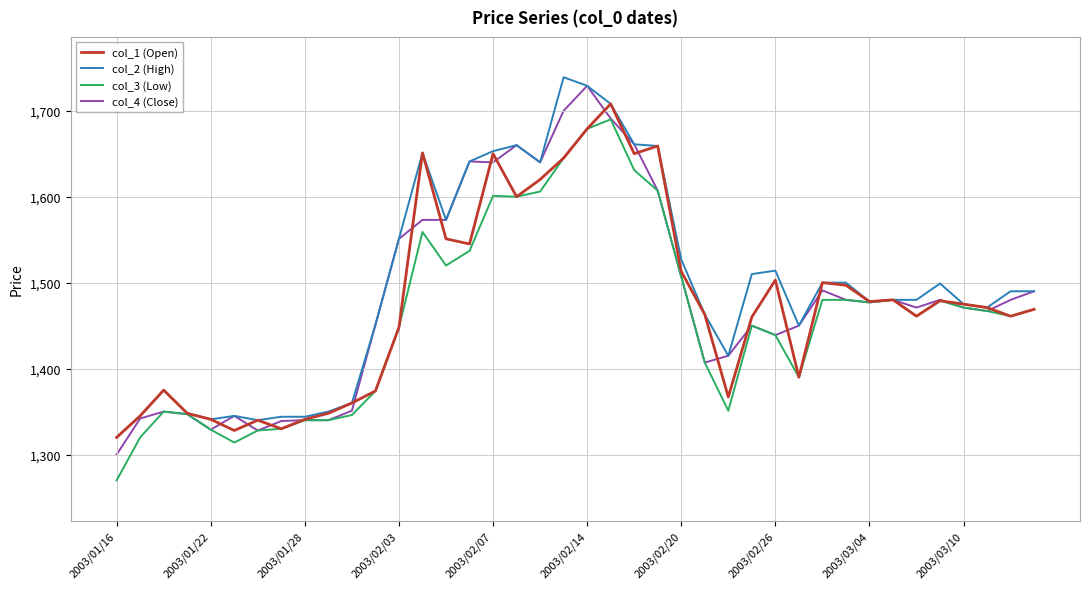

What is the minimum value for col_4 (Close)?

1300